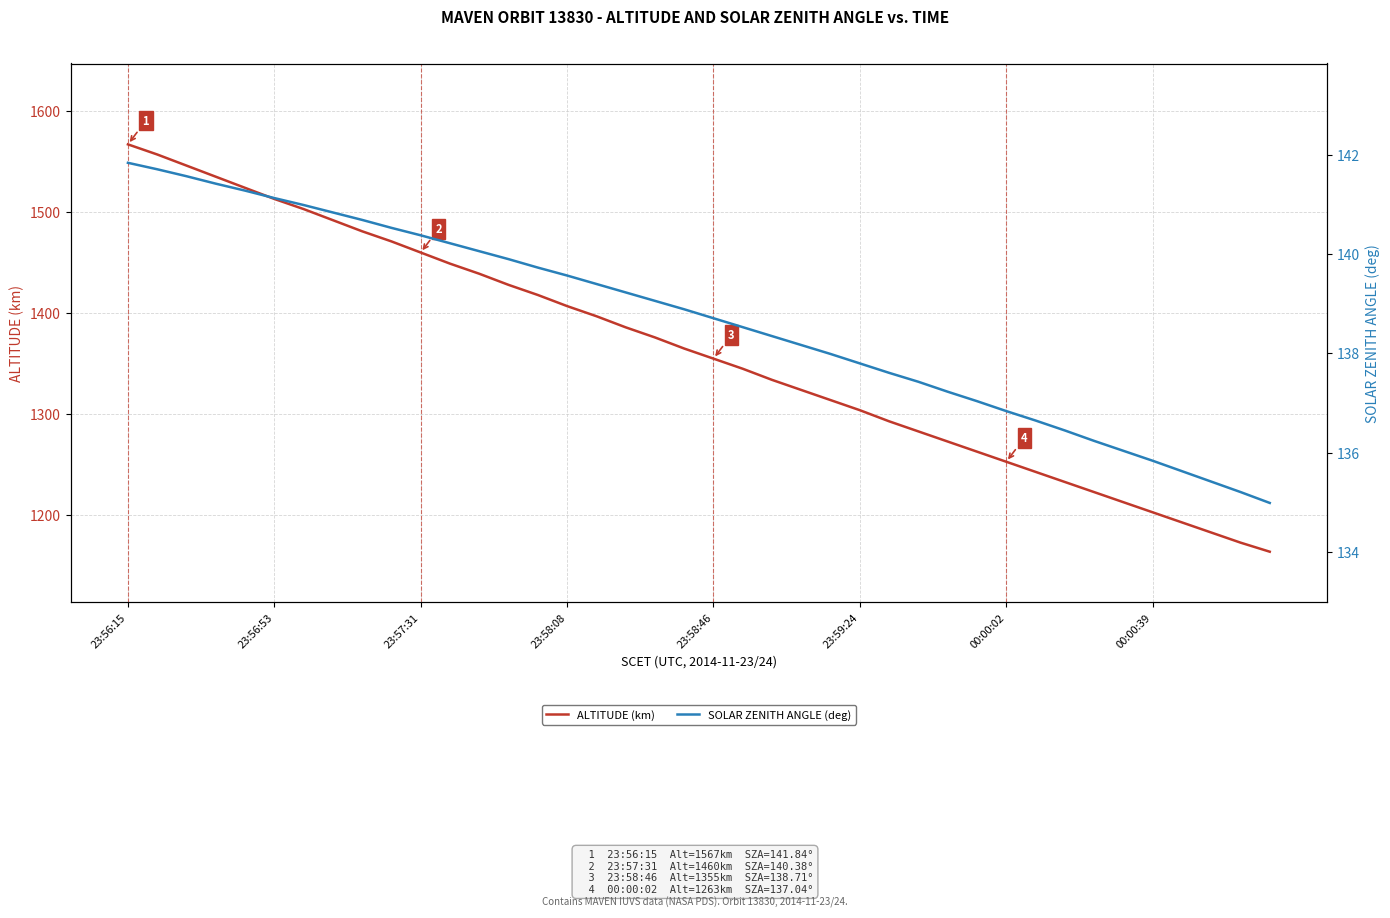

What is the minimum value for ALTITUDE (km)?

1164